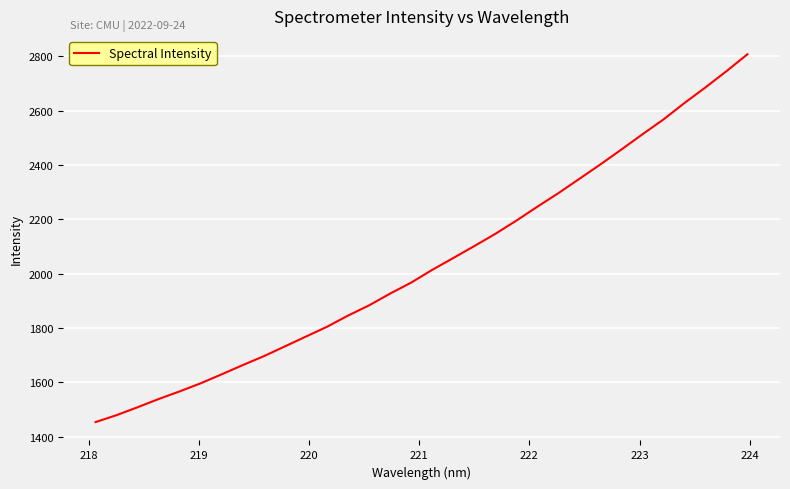

What is the difference between the maximum and minimum values?

1353.4